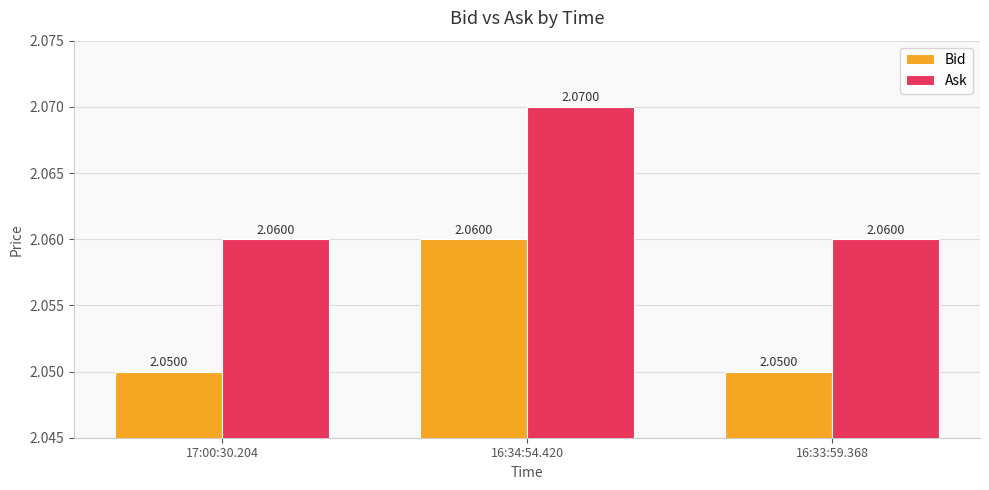

At how many categories does at least one series exceed 2?

3